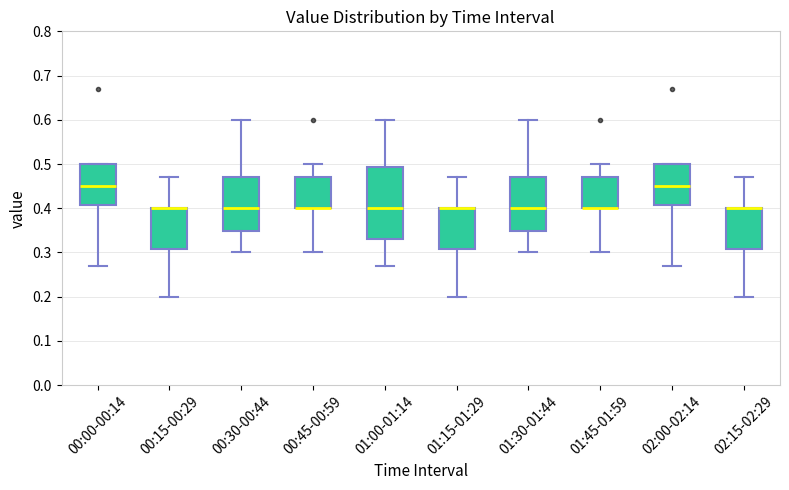

Where does the lower whisker of the box for 00:45-00:59 end on the y-axis? The values are not printed on the chart, so give them approximately, as read against the axis.

0.30